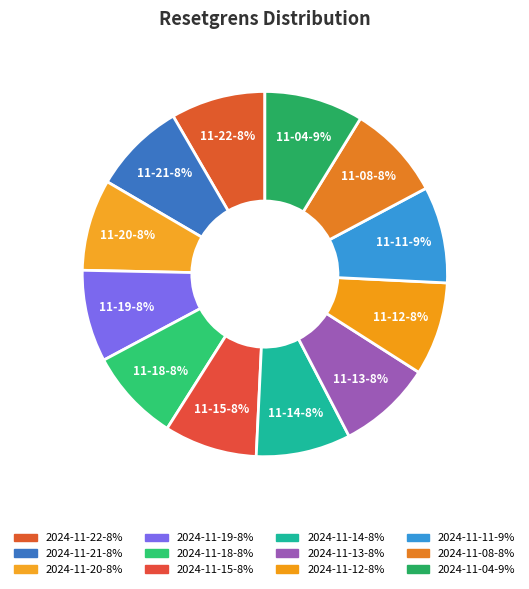

What is the ratio of the value at 2024-11-15 to the value at 2024-11-12?

1.0